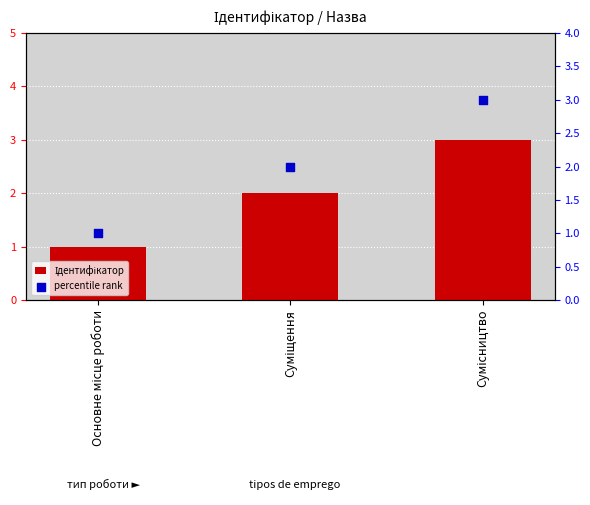

Is the value of percentile rank at Суміщення greater than the value of Ідентифікатор at Сумісництво?

No